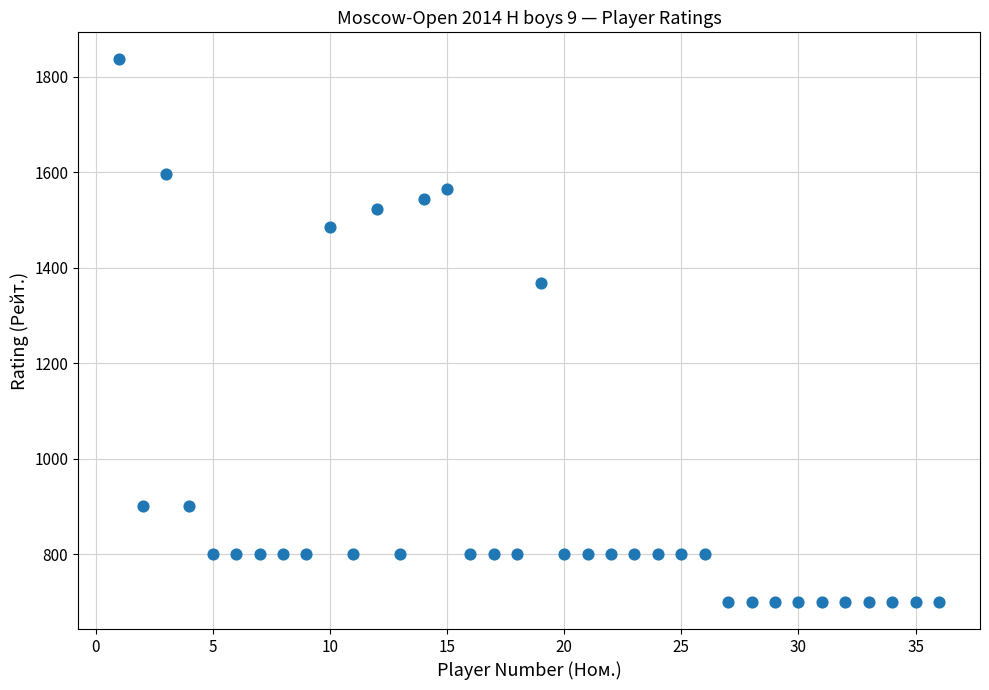

What Y value in the scatter plot is closest to 1268?

1367